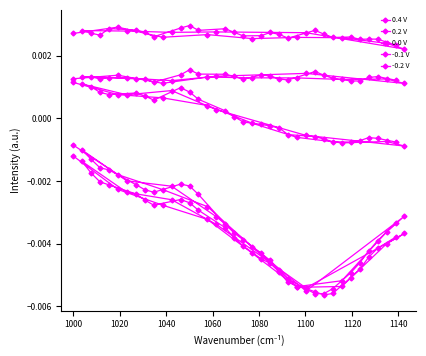

True or false: 0.2 V and -0.2 V intersect in this chart.

False